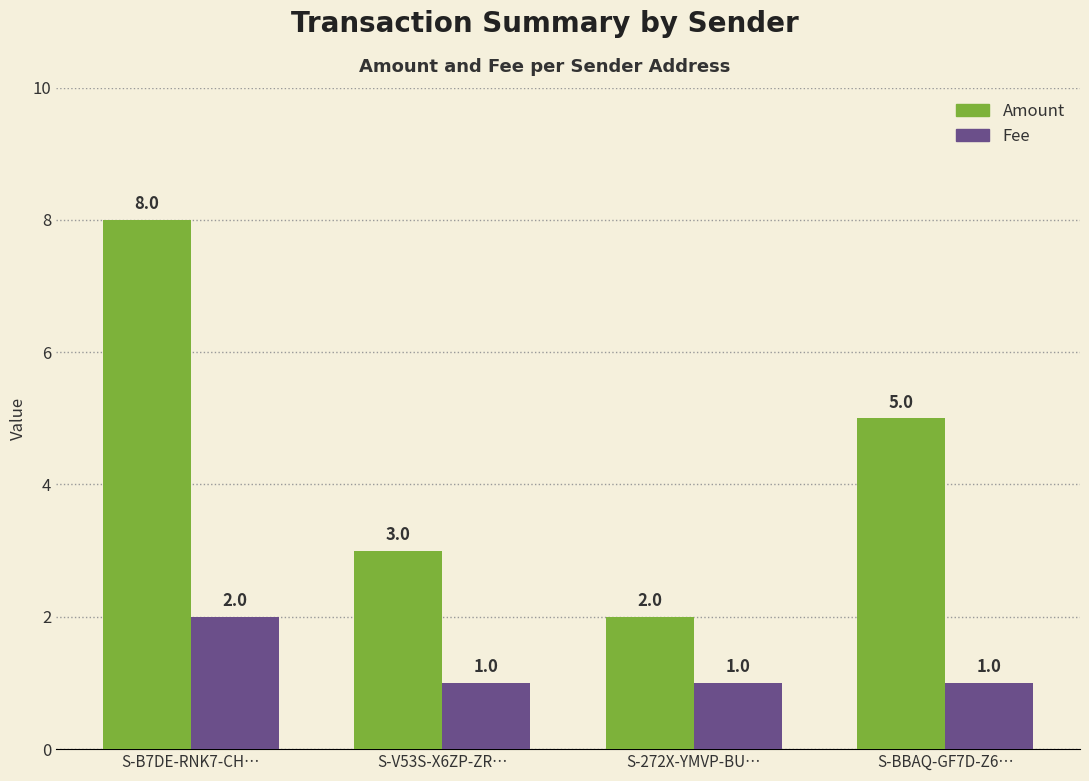

What is the difference between the maximum and minimum values in the Amount series?

6